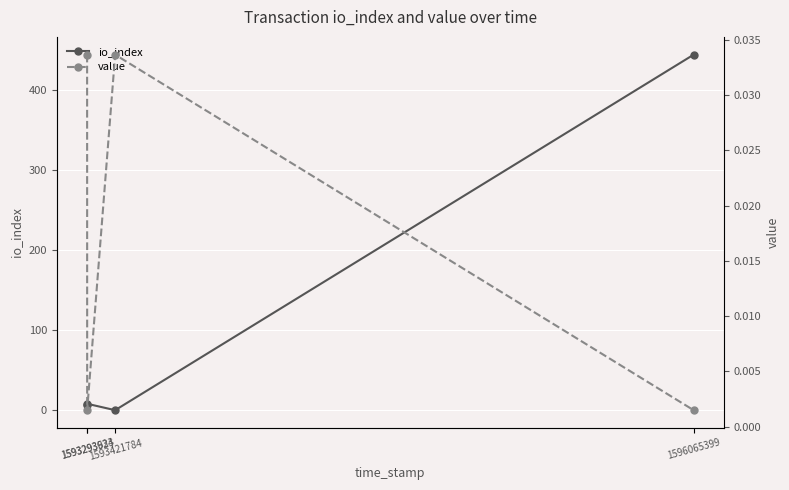

Reading left to right, list all the values displayed in this chart.

io_index: 1593293623=7.0	1593293934=8.0	1593421784=0.0	1596065399=444.0
value: 1593293623=0.0	1593293934=0.0	1593421784=0.0	1596065399=0.0